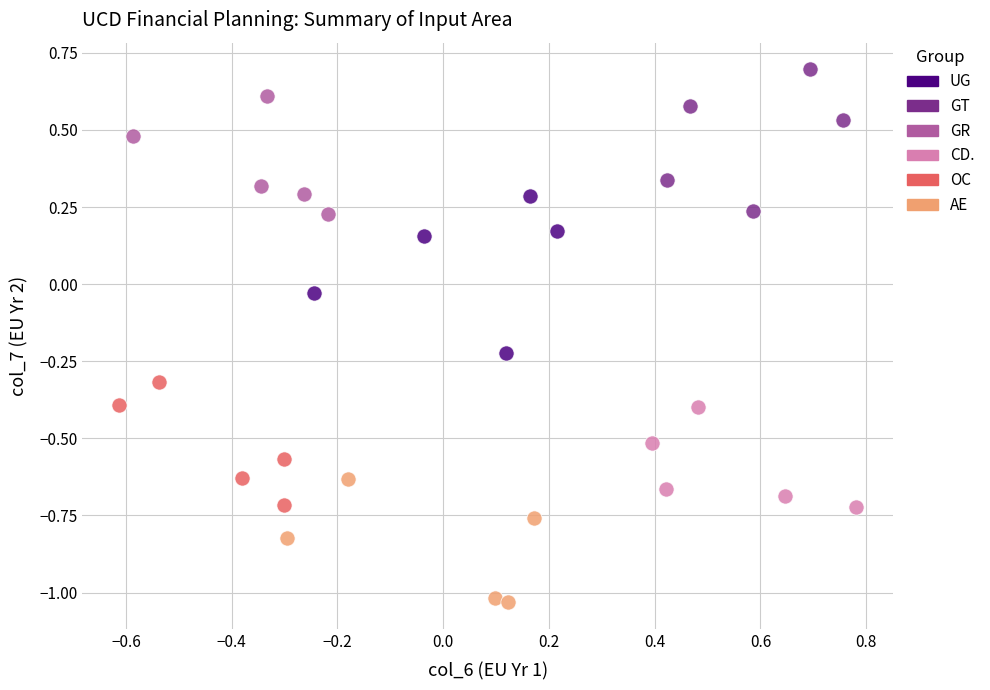

Which series has the largest Y range (max minus min)?

UG